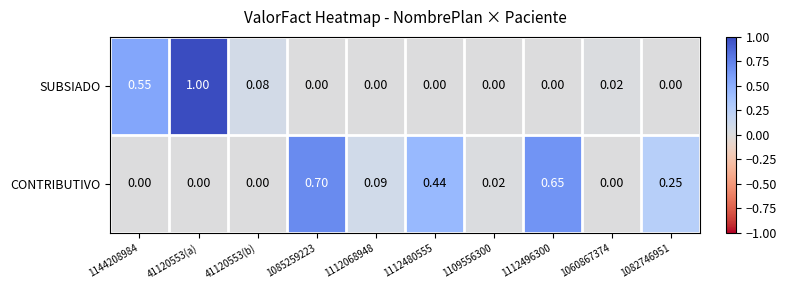

List the series in order of their overall mean, highest first.

CONTRIBUTIVO, SUBSIADO